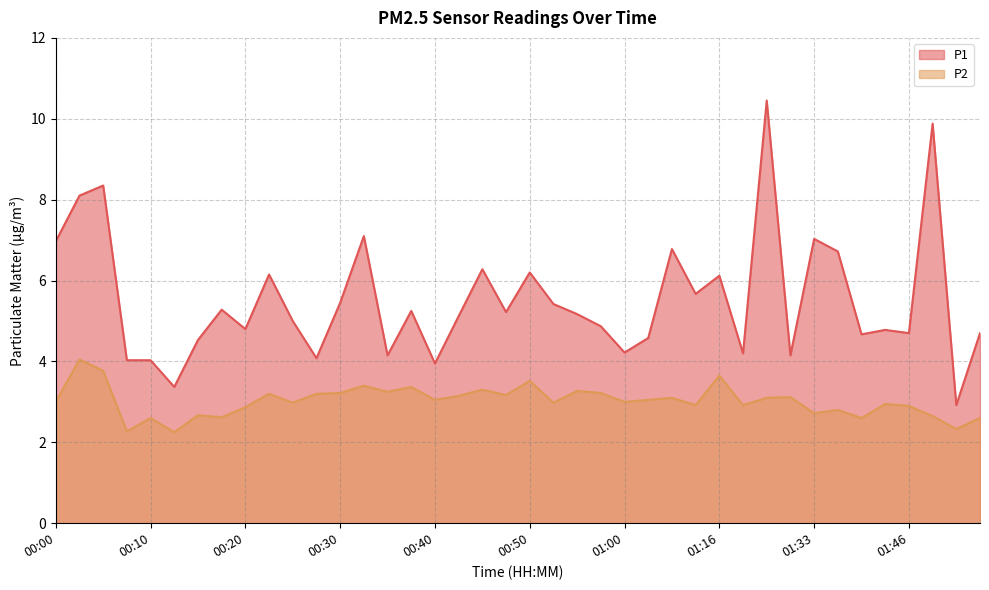

Is it true that P2 equals 3.8 at 00:05?

True